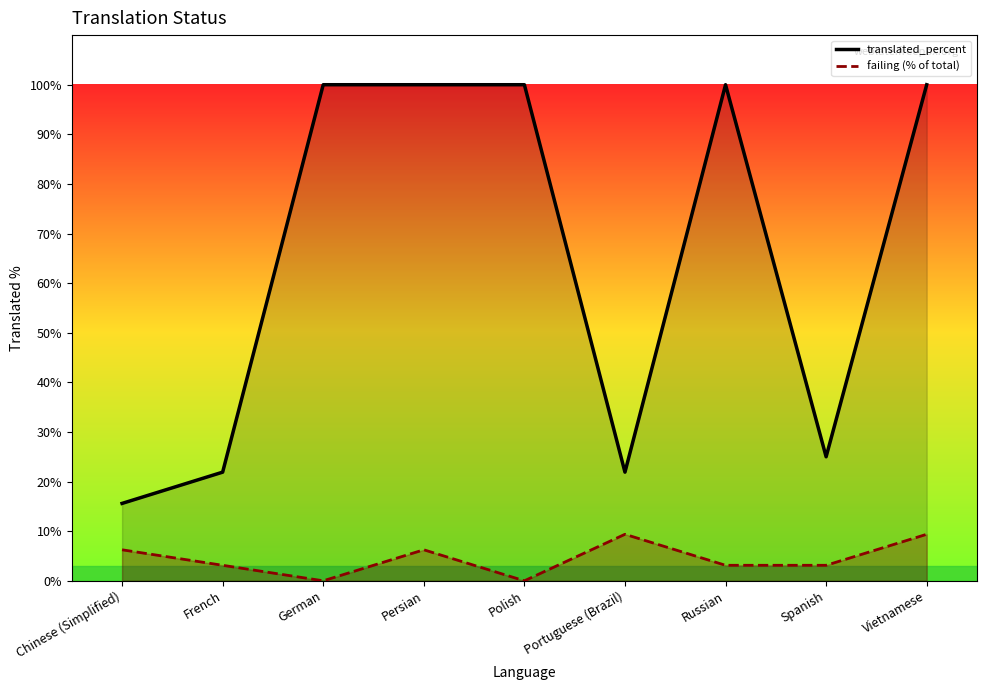

What is the value of the failing point at the 8th from the left?

3.1